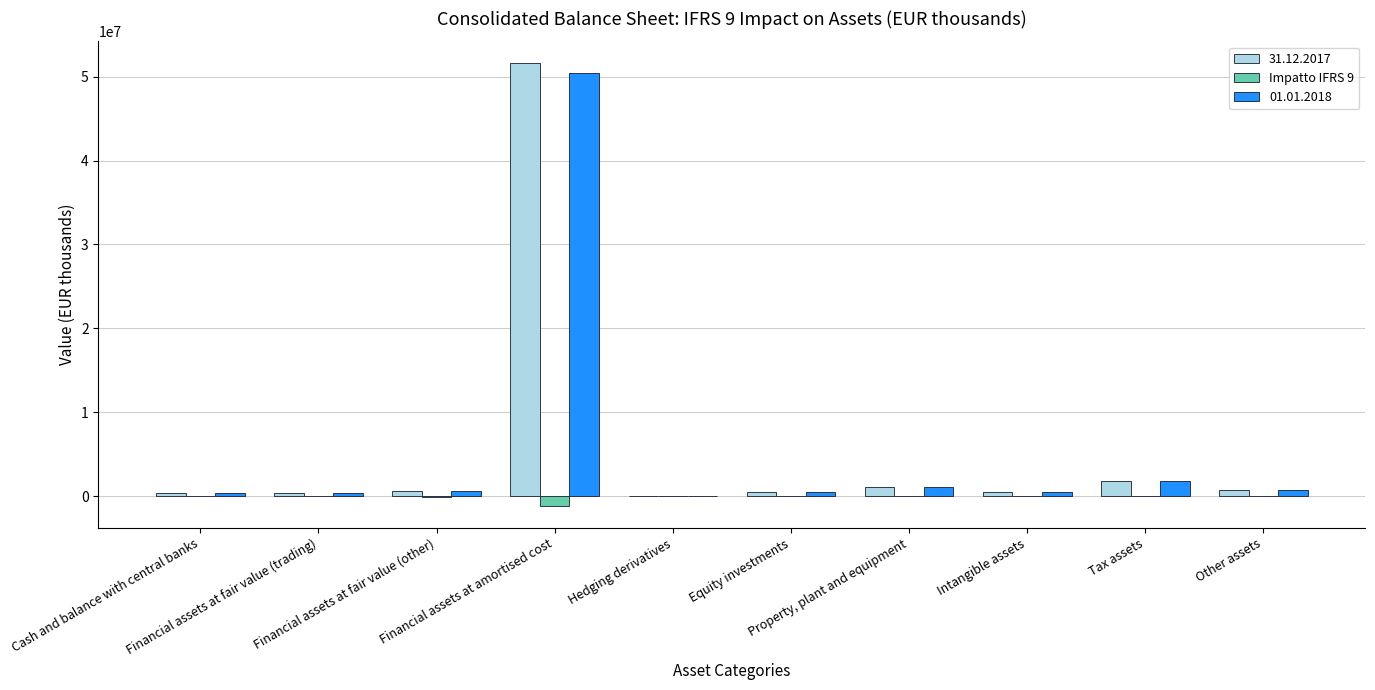

What is the greatest value displayed?

51561586